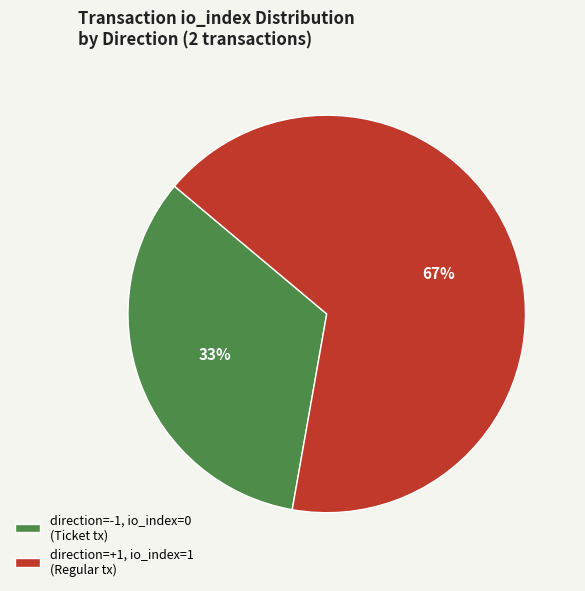

To the nearest percent, what is the average slice percentage?

50%